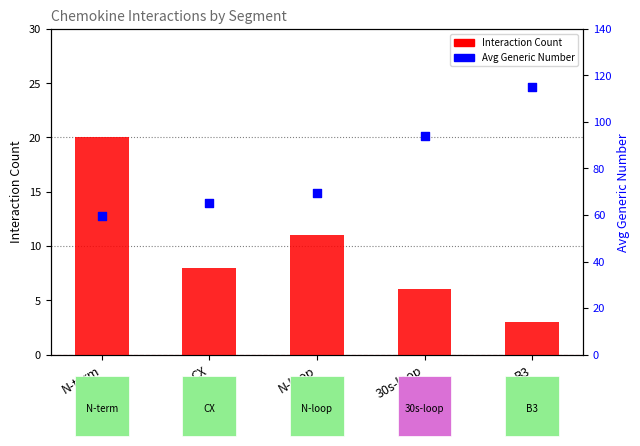

Which series contains the lowest Y value?

Interaction Count